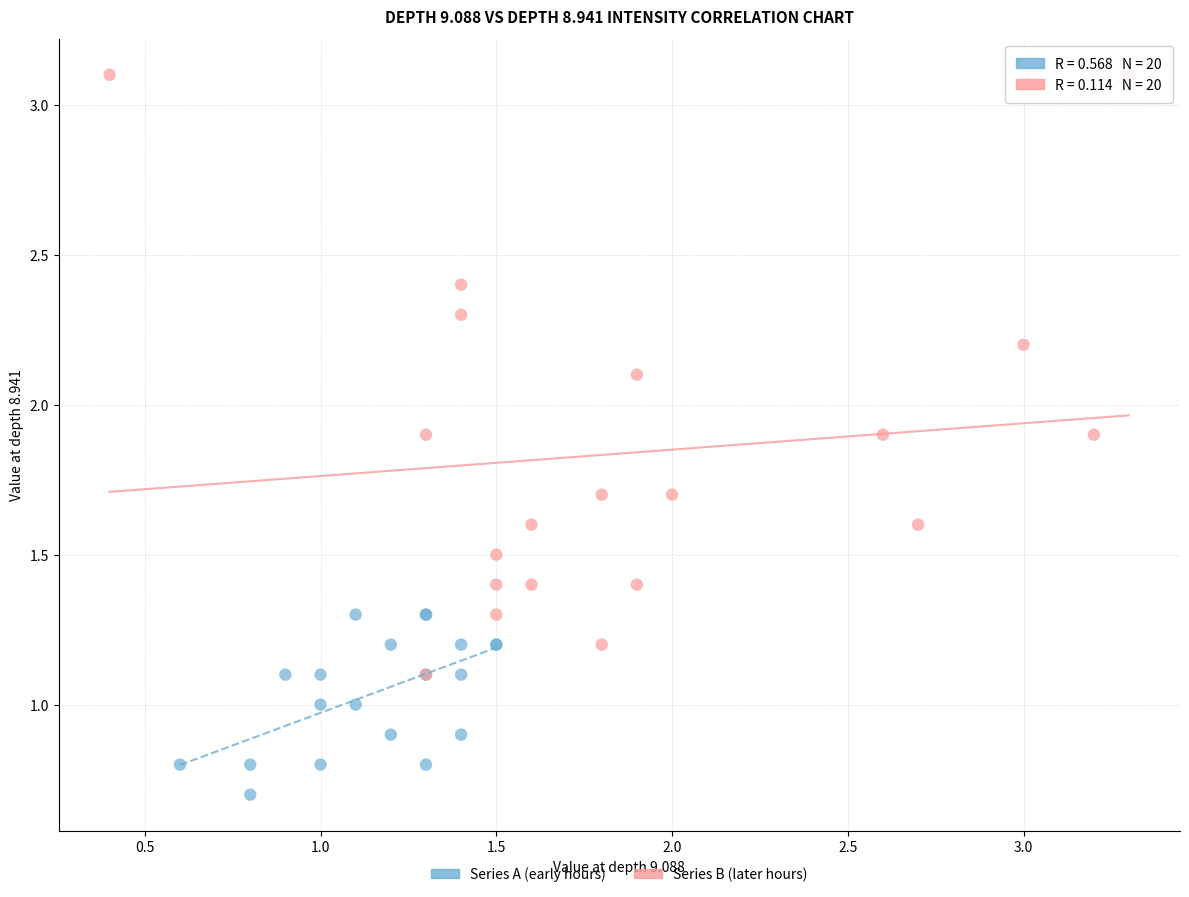

Which series contains the lowest Y value?

Series A (early hours)